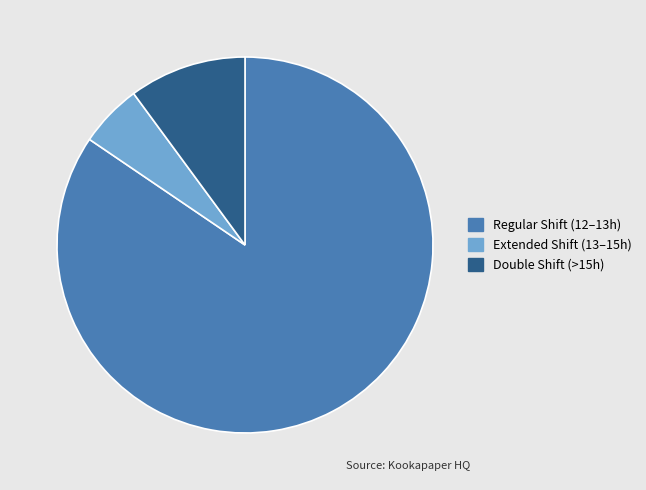

Is it true that Double Shift (>15h) is 10% of the pie?

True